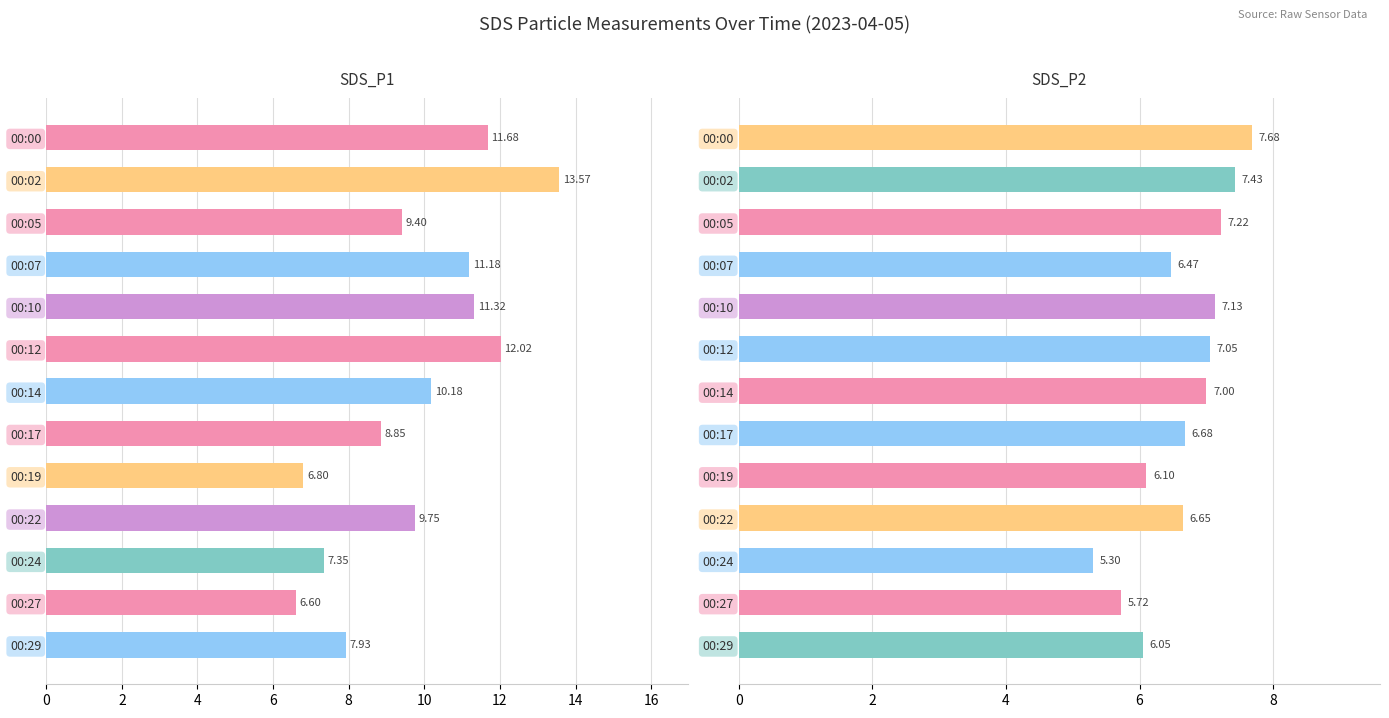

Does the chart contain stacked bars?

No